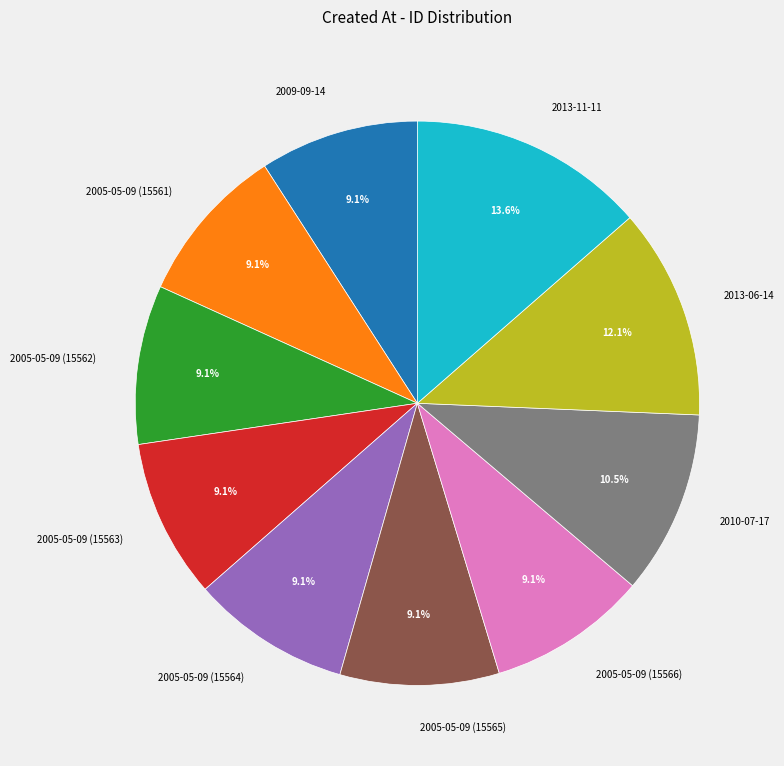

Do 2013-11-11 and 2013-06-14 together represent more than half of the pie?

No